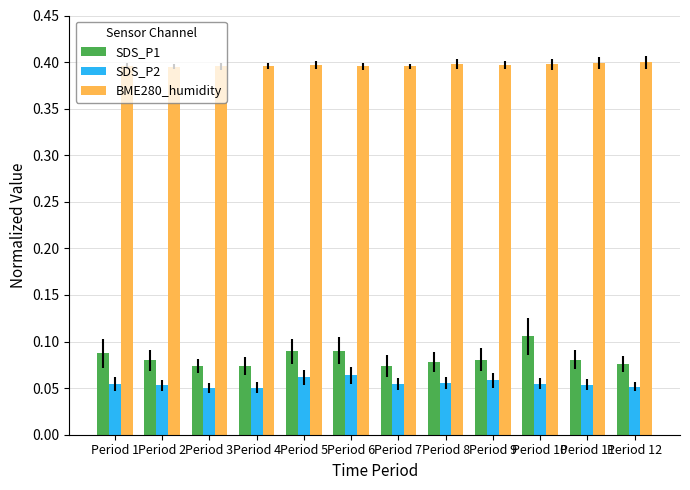

What is the sum of all SDS_P1 values?

1.0